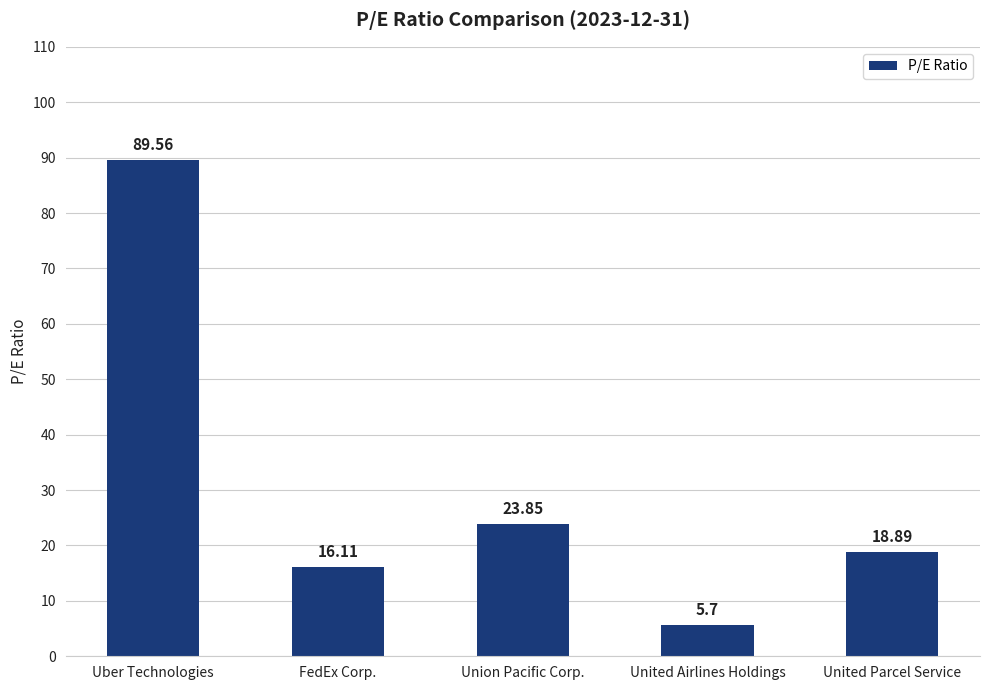

How many distinct data groups are displayed?

1